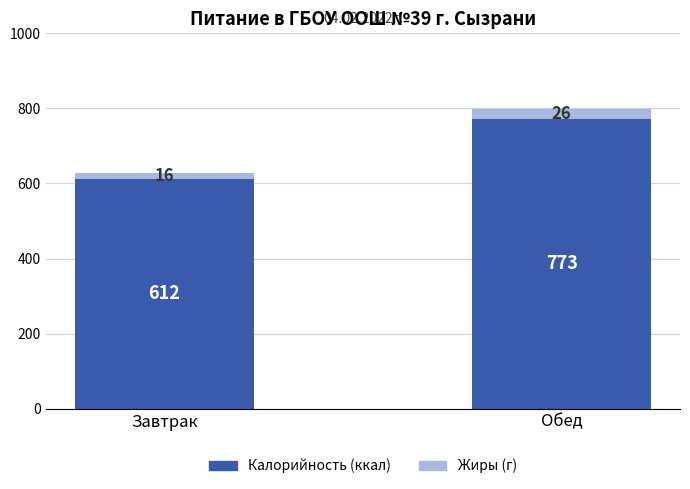

Rank the categories by Калорийность (ккал) value from lowest to highest.

Завтрак, Обед